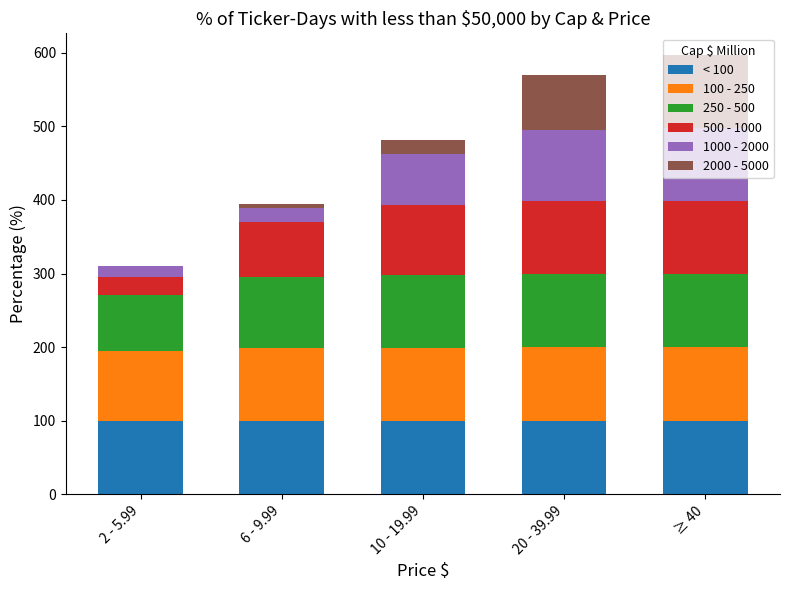

True or false: < 100 has a value of 99.8 at 10 - 19.99.

True